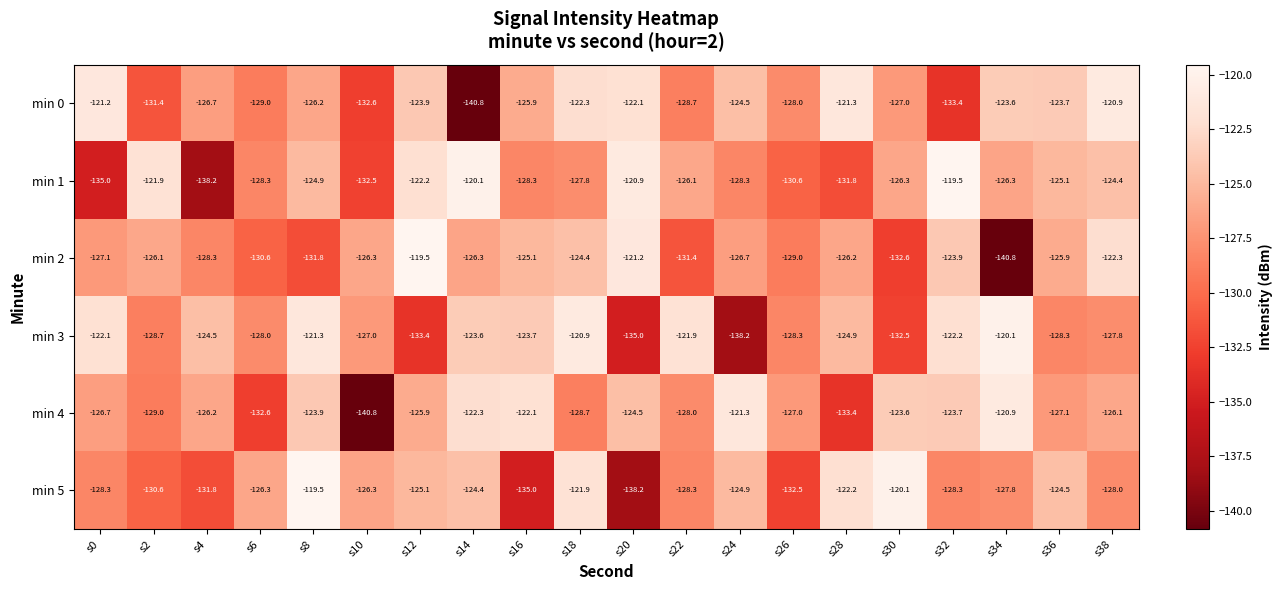

What is the maximum value shown in the chart?

-119.5